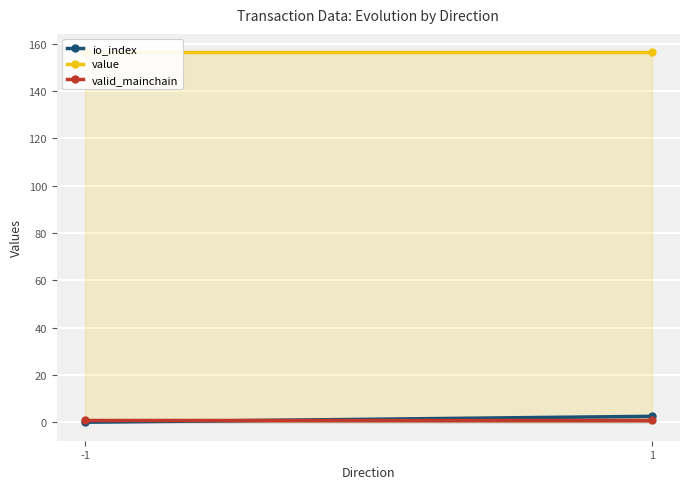

Where is value nearest to the value 156?

-1